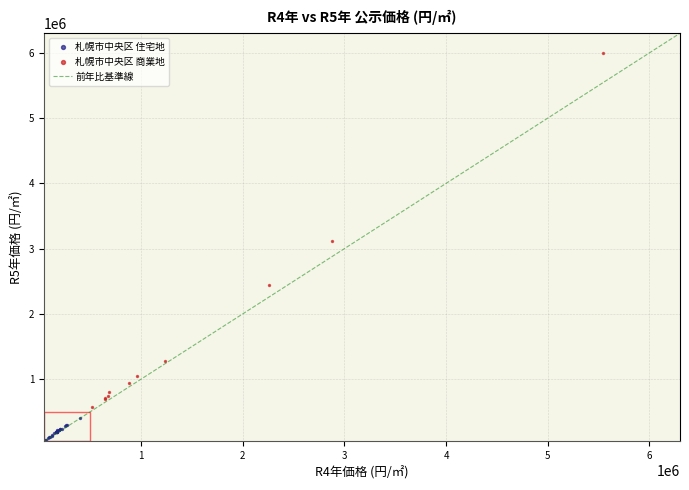

Which series reaches the minimum Y coordinate?

札幌市中央区 住宅地